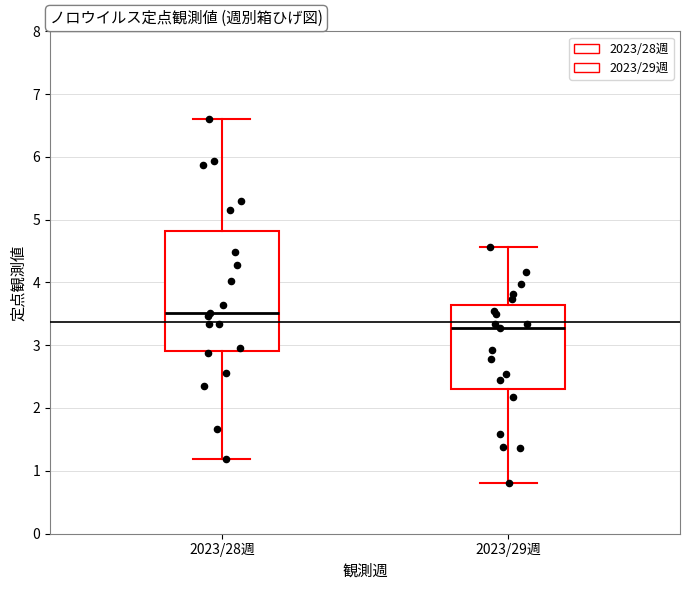

Which box has the lowest median line?

2023/29週